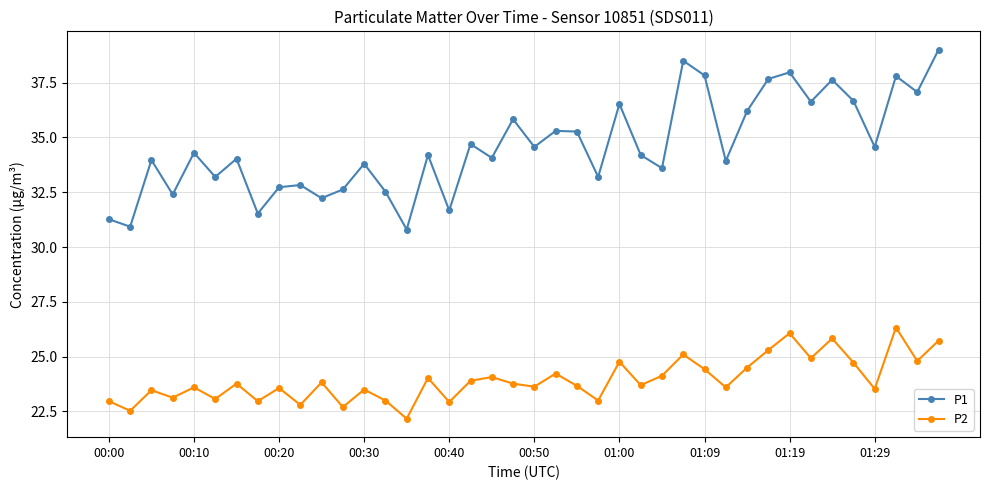

True or false: P1 and P2 cross at least once.

False